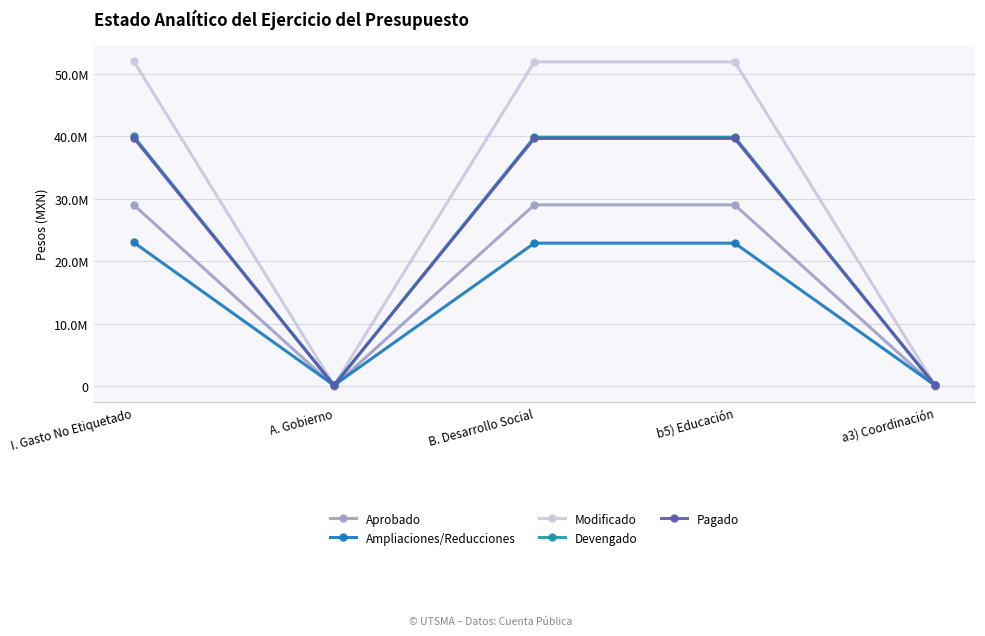

The value of Pagado at B. Desarrollo Social is 39671462.3. True or false?

True